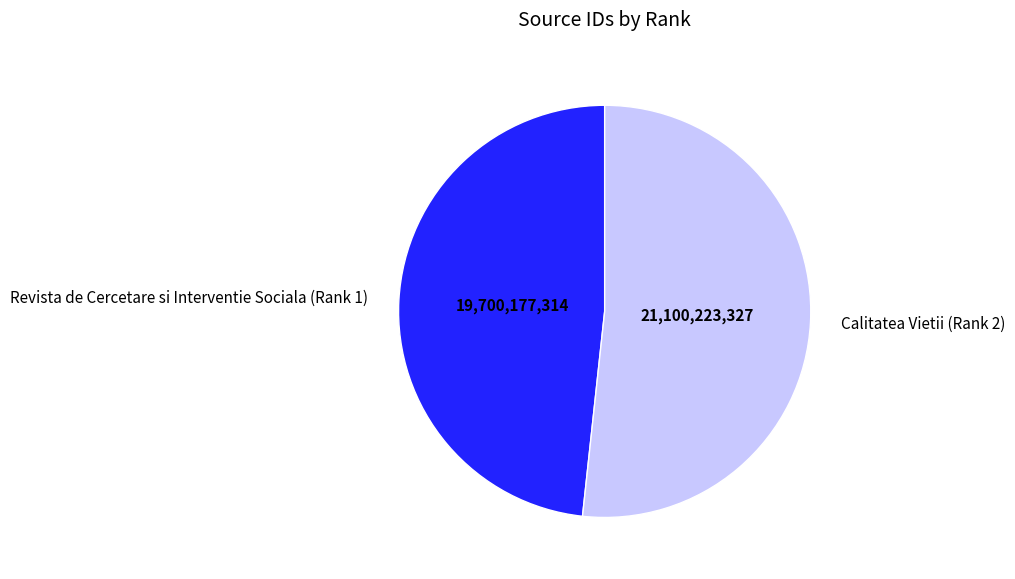

Which has a higher value, Revista de Cercetare si Interventie Sociala (Rank 1) or Calitatea Vietii (Rank 2)?

Calitatea Vietii (Rank 2)